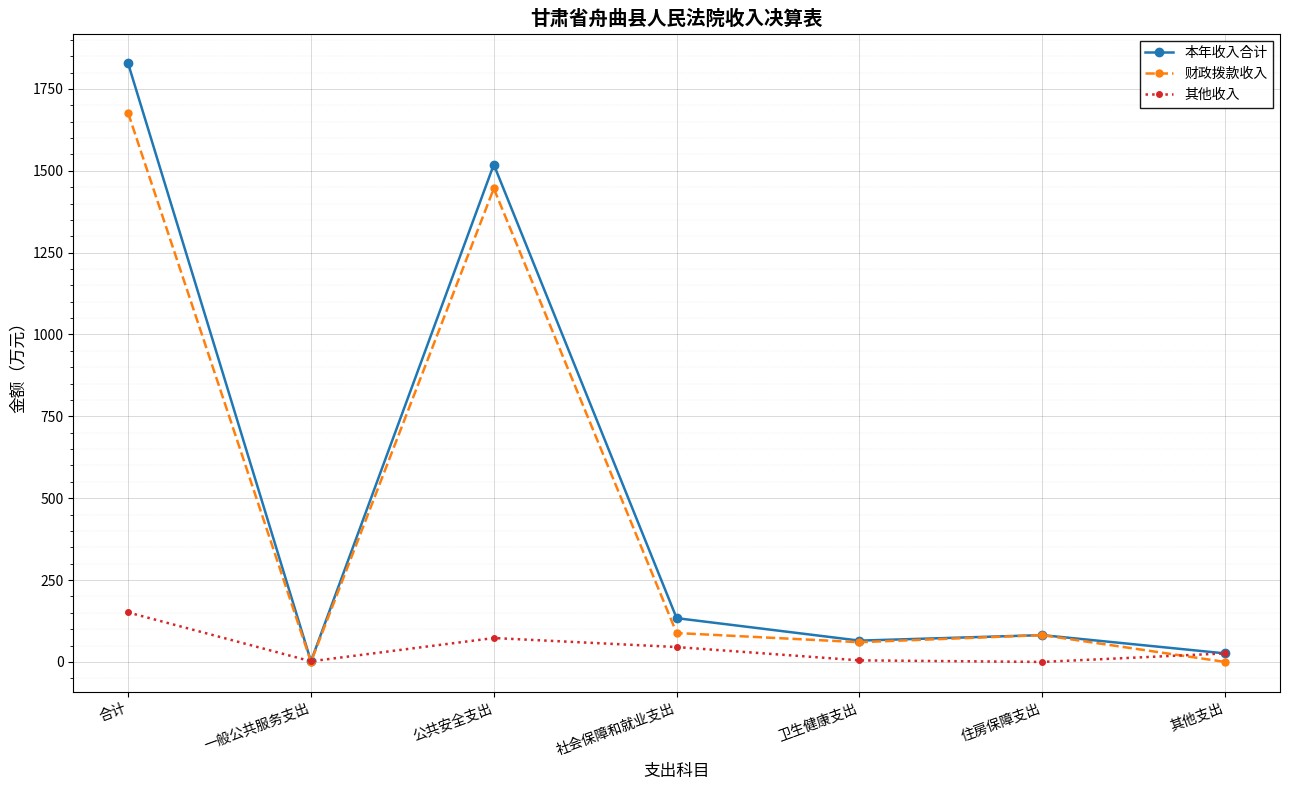

List the series in order of their peak value, highest first.

本年收入合计, 财政拨款收入, 其他收入